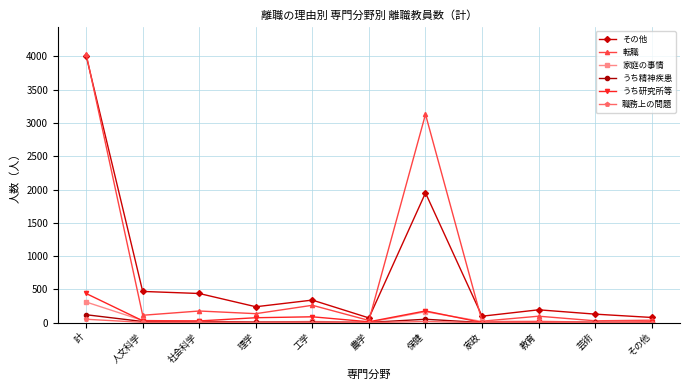

Which series has the largest range (max minus min)?

転職